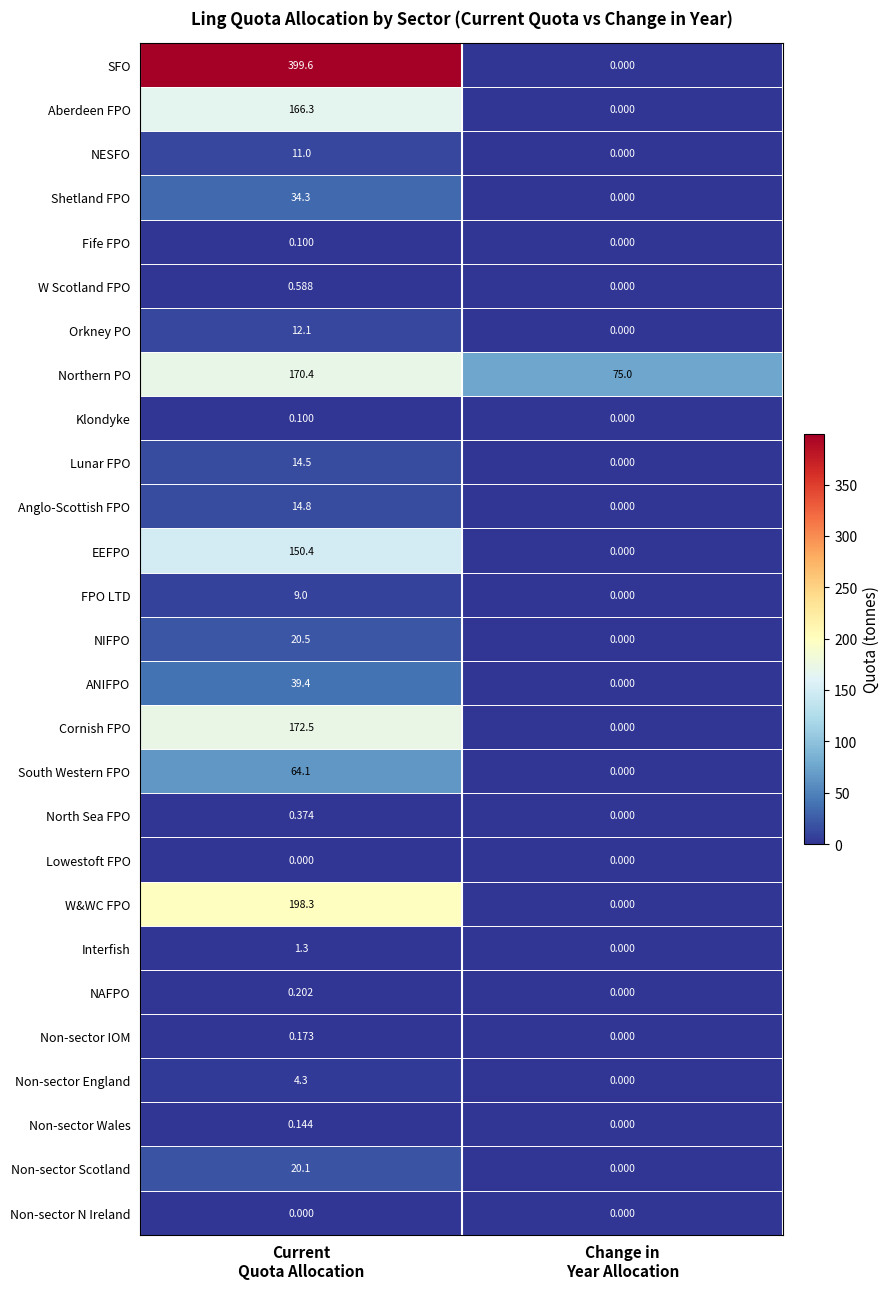

Which series has the largest total across all categories?

SFO